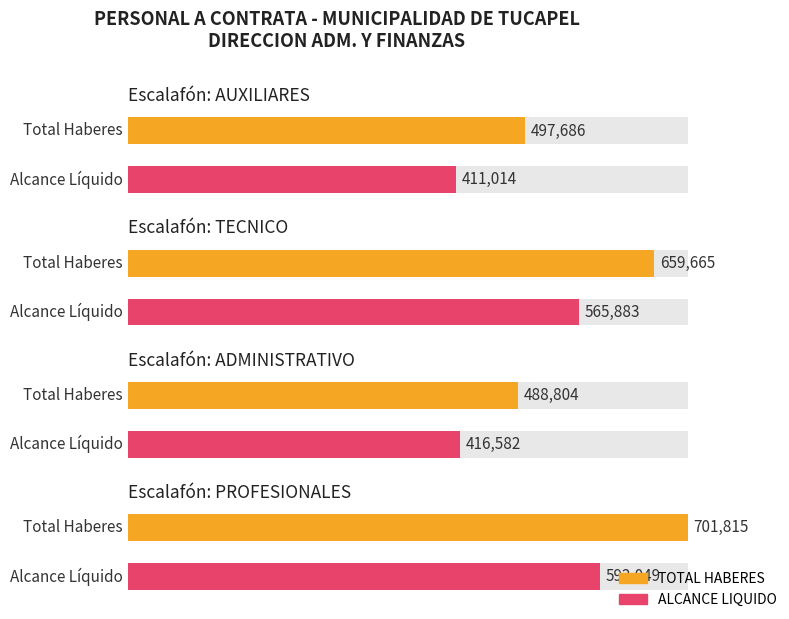

Rank the series by their average value, from lowest to highest.

ALCANCE LIQUIDO, TOTAL HABERES